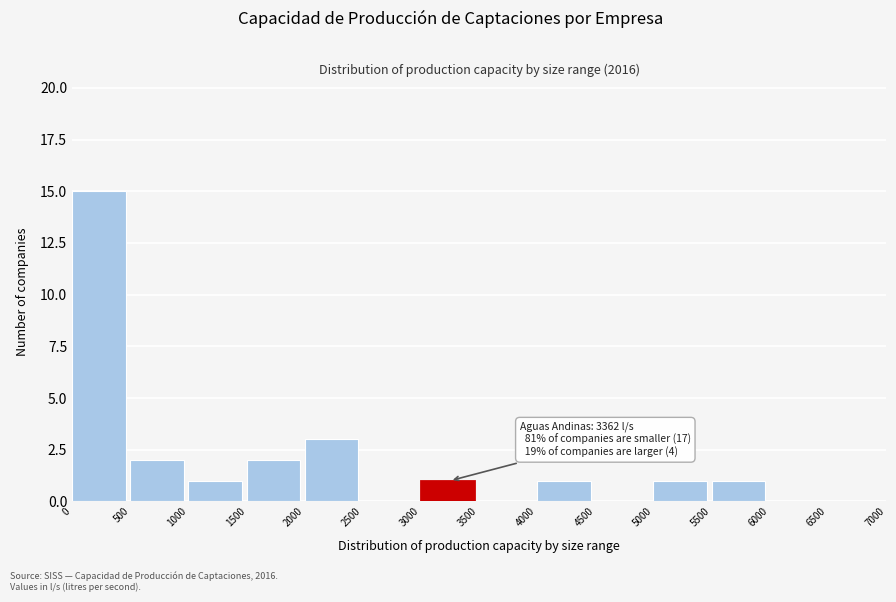

Over which range of the x-axis is the bar tallest?

0 to 500